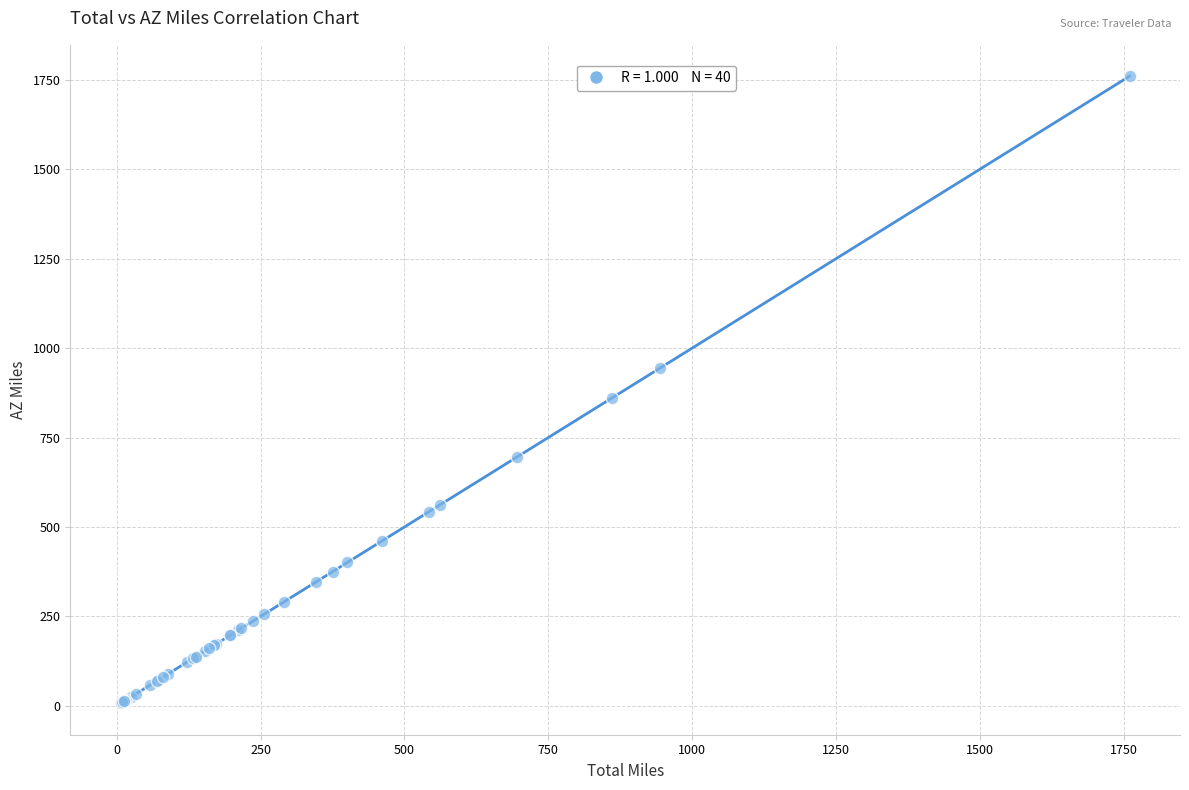

What Y value in the scatter plot is closest to 883?

861.1